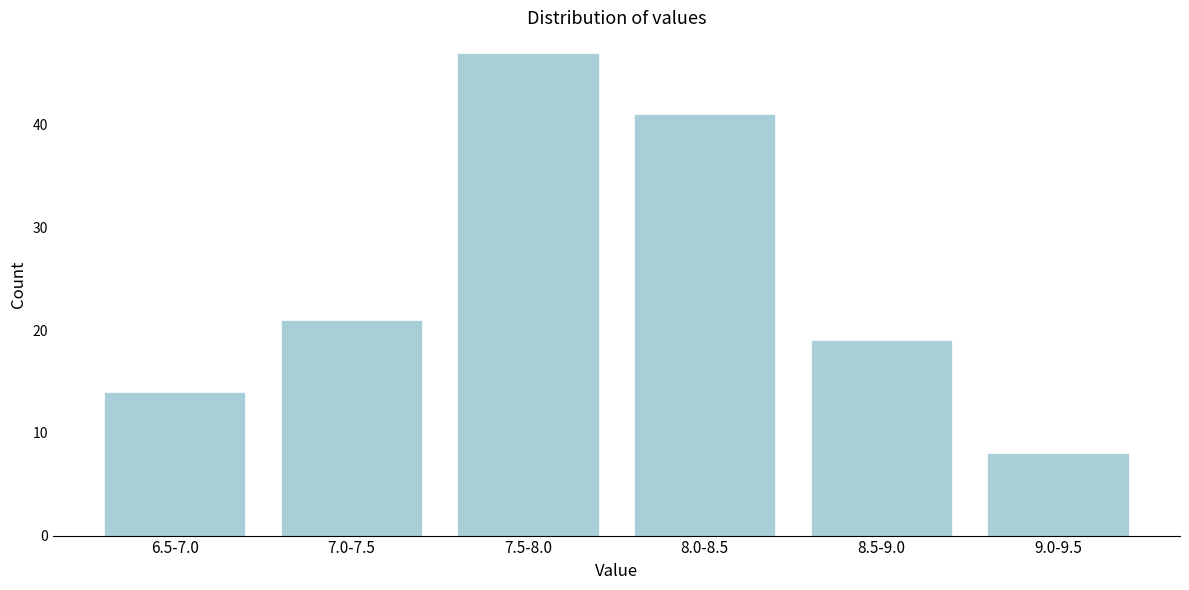

Reading left to right, list all the values displayed in this chart.

14	21	47	41	19	8